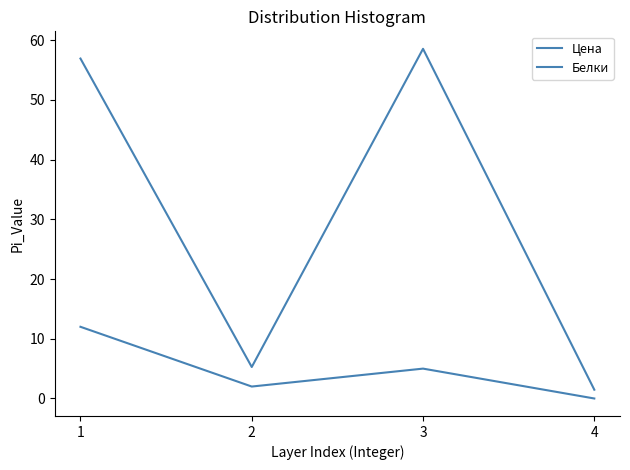

True or false: Белки has more than 1 interior local peaks.

False